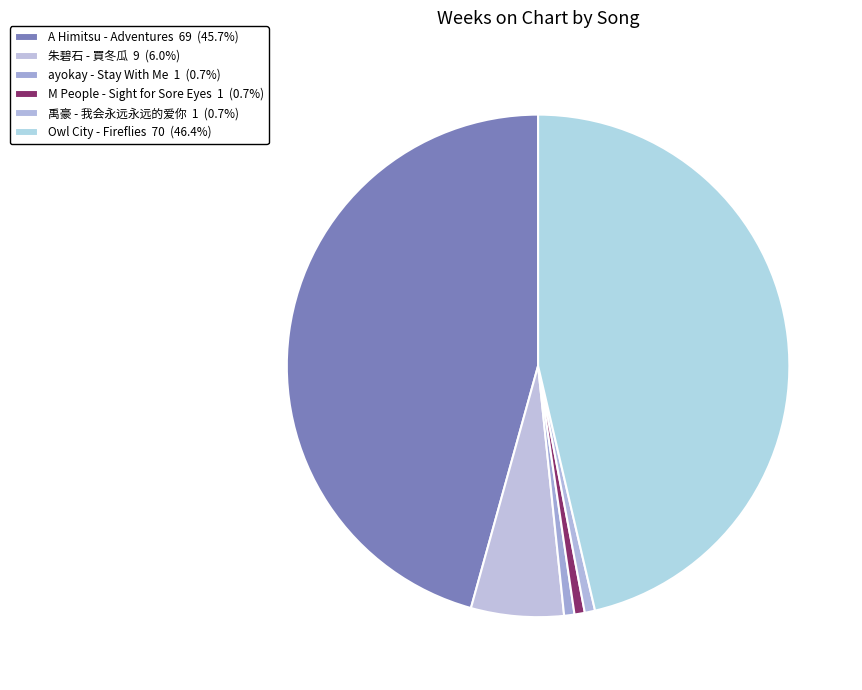

To the nearest percent, what percentage of the pie is 朱碧石 - 買冬瓜?

6%